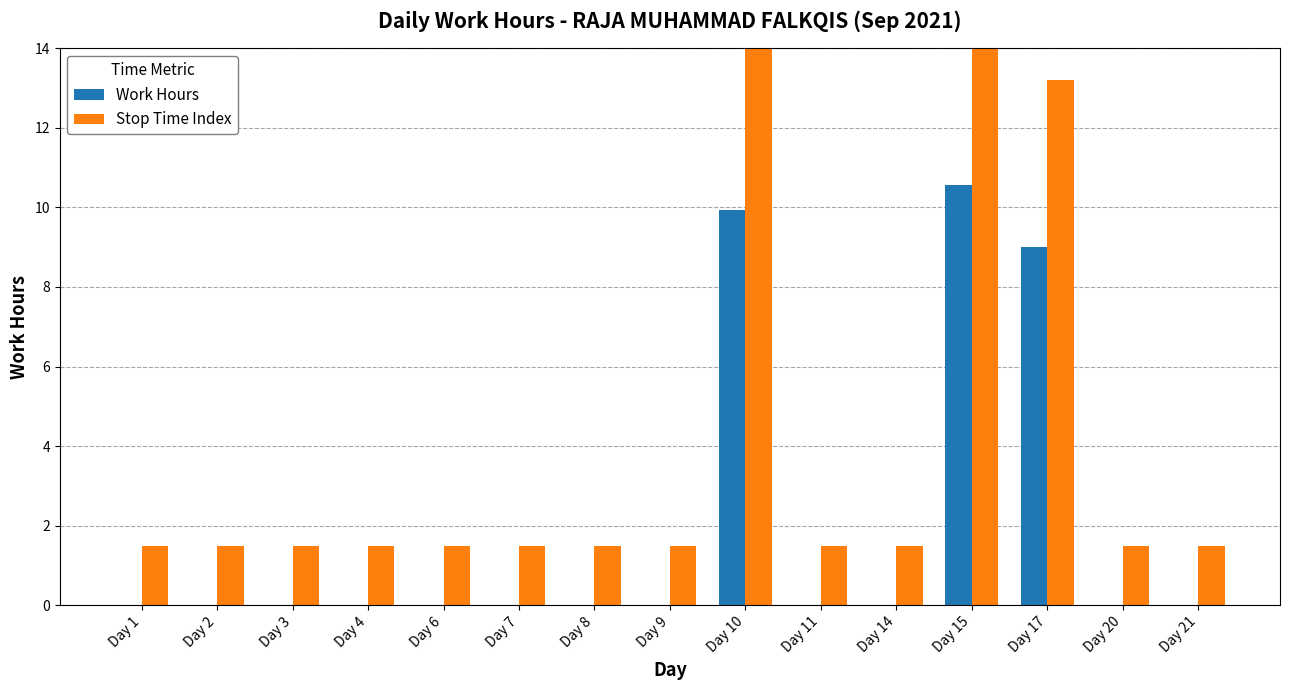

Reading left to right, list all the values displayed in this chart.

Work Hours: 0.0	0.0	0.0	0.0	0.0	0.0	0.0	0.0	9.9	0.0	0.0	10.6	9.0	0.0	0.0
Stop Time Index: 1.5	1.5	1.5	1.5	1.5	1.5	1.5	1.5	14.4	1.5	1.5	15.2	13.2	1.5	1.5